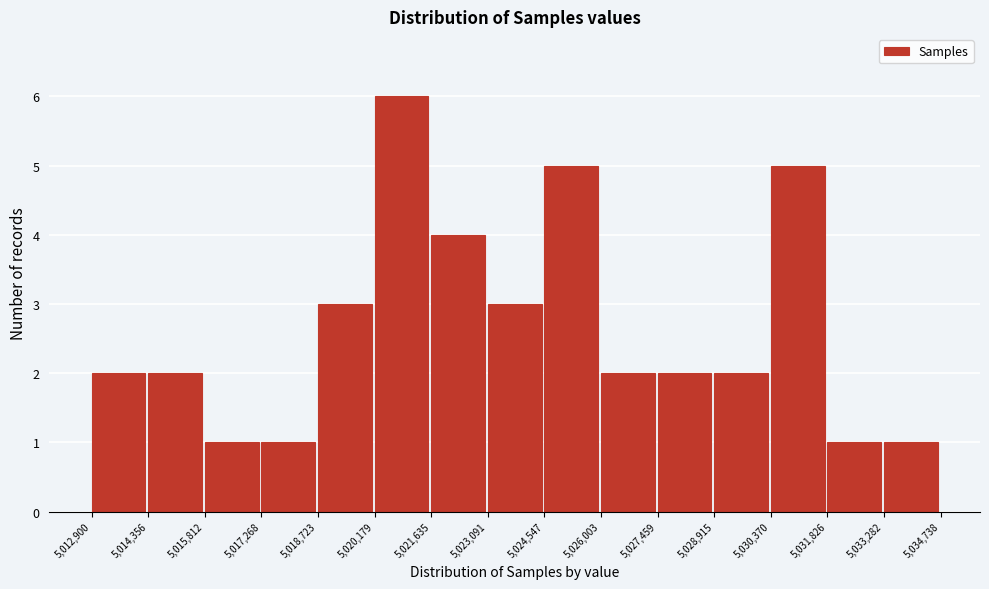

Reading left to right, list every bar in this chart as the range it spans on the x-axis followed by its height. The values are not printed on the chart, so give them approximately, as read against the axis.

5,012,900 to 5,014,356: 2
5,014,356 to 5,015,812: 2
5,015,812 to 5,017,268: 1
5,017,268 to 5,018,723: 1
5,018,723 to 5,020,179: 3
5,020,179 to 5,021,635: 6
5,021,635 to 5,023,091: 4
5,023,091 to 5,024,547: 3
5,024,547 to 5,026,003: 5
5,026,003 to 5,027,459: 2
5,027,459 to 5,028,915: 2
5,028,915 to 5,030,370: 2
5,030,370 to 5,031,826: 5
5,031,826 to 5,033,282: 1
5,033,282 to 5,034,738: 1